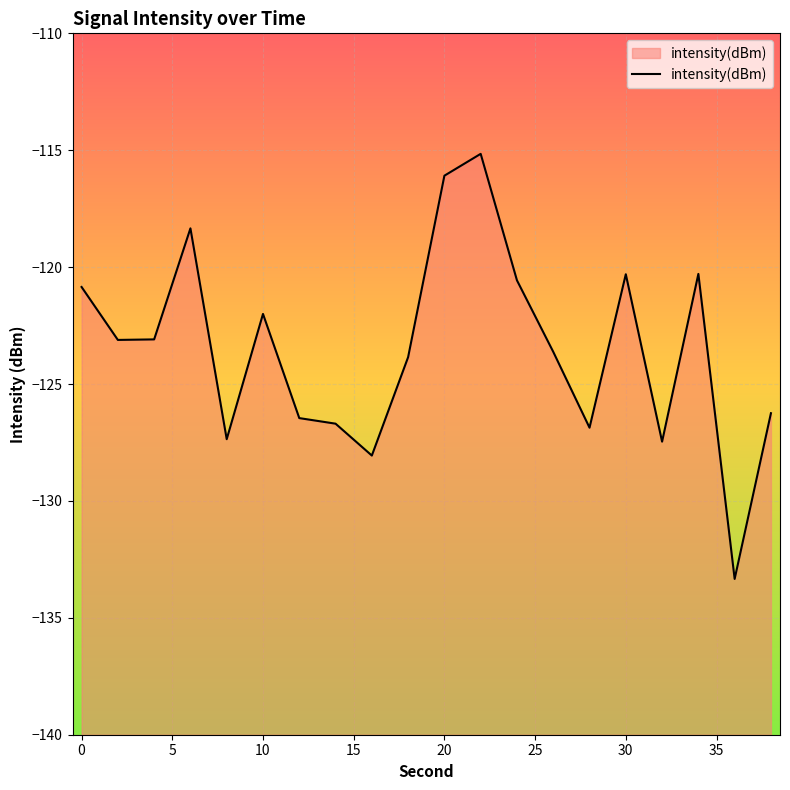

What is the difference between the maximum and minimum values?

18.2